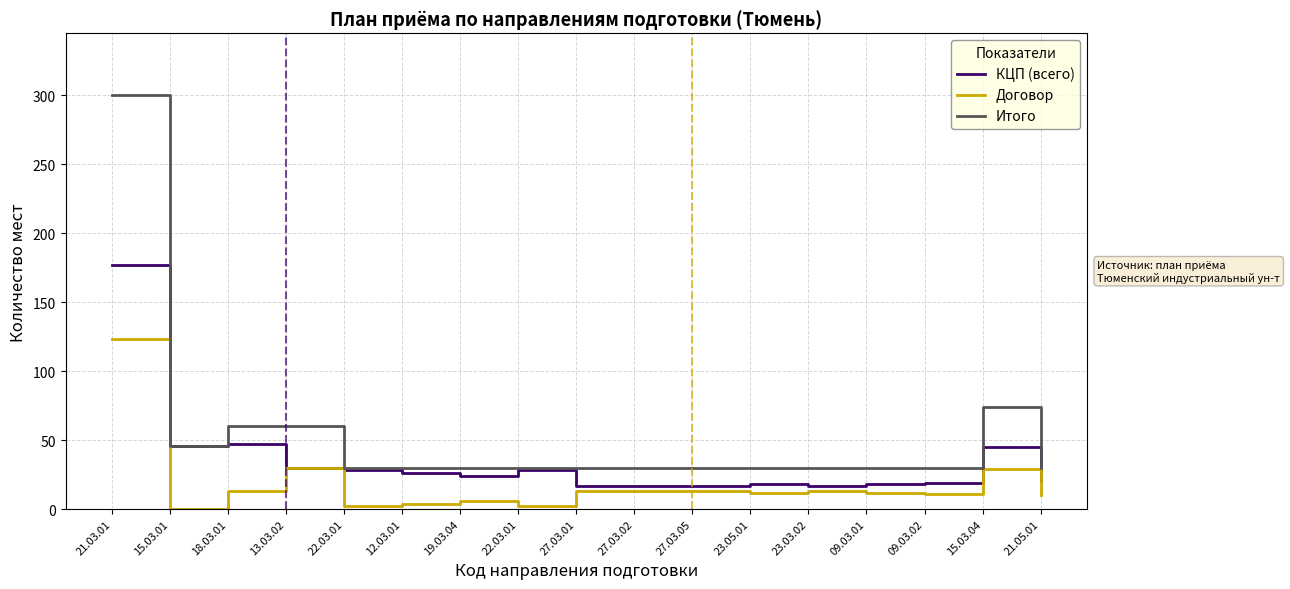

Which series has the largest range (max minus min)?

Итого